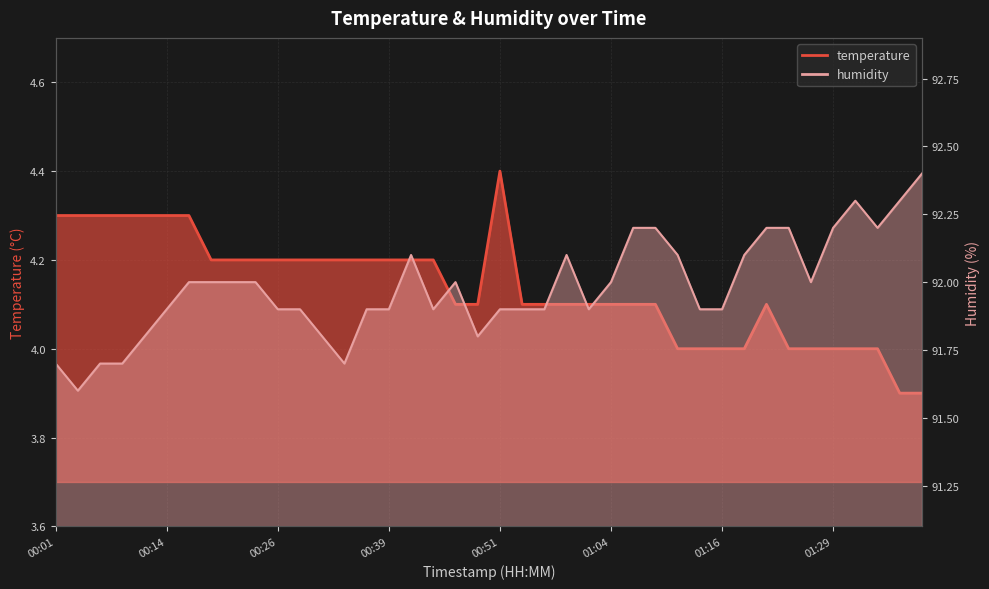

Is it true that temperature equals 3.9 at 01:36?

True